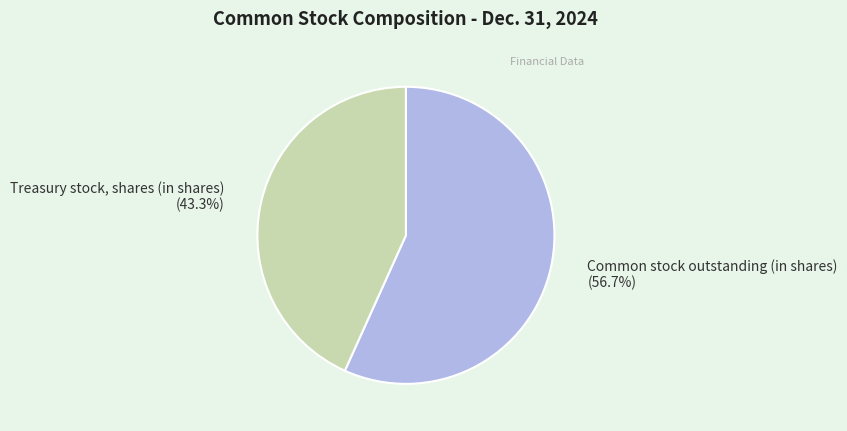

How many segments does this pie chart have?

2